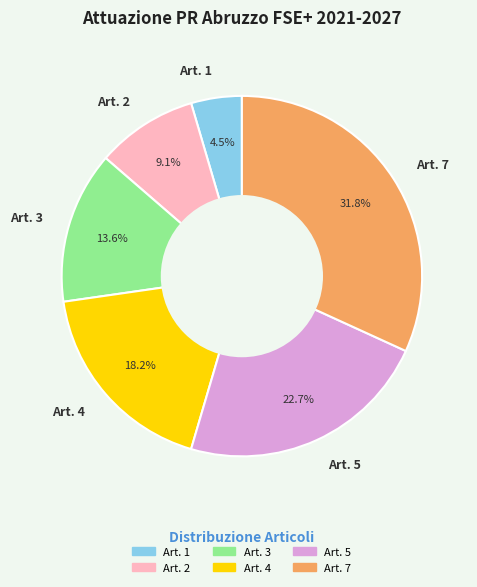

What portion of the pie excludes Art. 4?

81.8%